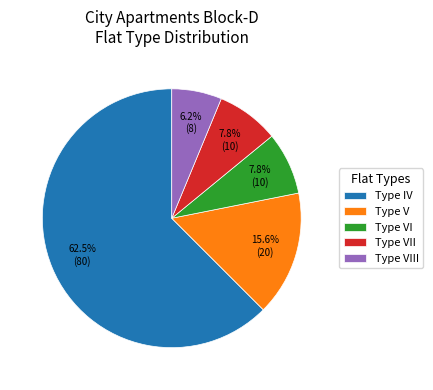

How many slices are in this pie chart?

5